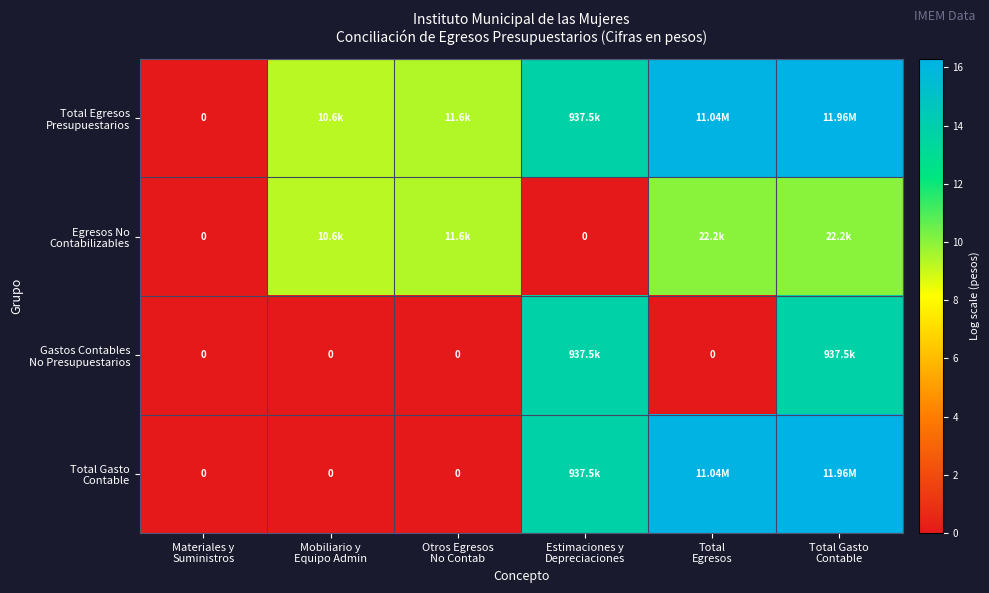

How many values in the Egresos No Contabilizables series exceed 9?

4